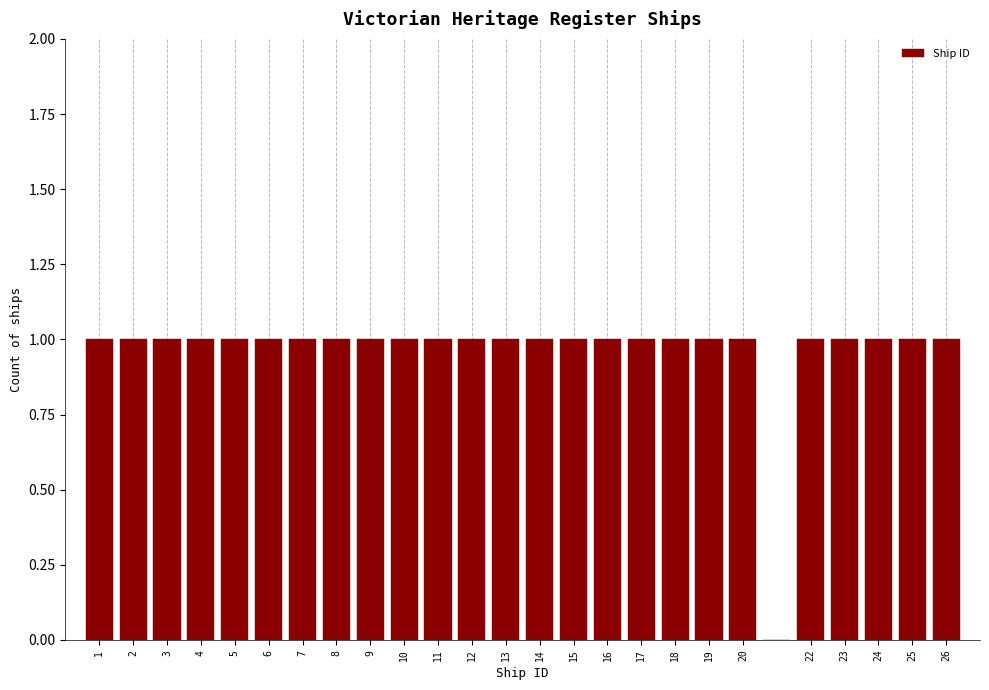

Reading left to right, transcribe this chart: for each bar, give the range it covers on the x-axis and its height. The values are not printed on the chart, so give them approximately, as read against the axis.

0.5 to 1.5: 1
1.5 to 2.5: 1
2.5 to 3.5: 1
3.5 to 4.5: 1
4.5 to 5.5: 1
5.5 to 6.5: 1
6.5 to 7.5: 1
7.5 to 8.5: 1
8.5 to 9.5: 1
9.5 to 10.5: 1
10.5 to 11.5: 1
11.5 to 12.5: 1
12.5 to 13.5: 1
13.5 to 14.5: 1
14.5 to 15.5: 1
15.5 to 16.5: 1
16.5 to 17.5: 1
17.5 to 18.5: 1
18.5 to 19.5: 1
19.5 to 20.5: 1
20.5 to 21.5: 0
21.5 to 22.5: 1
22.5 to 23.5: 1
23.5 to 24.5: 1
24.5 to 25.5: 1
25.5 to 26.5: 1